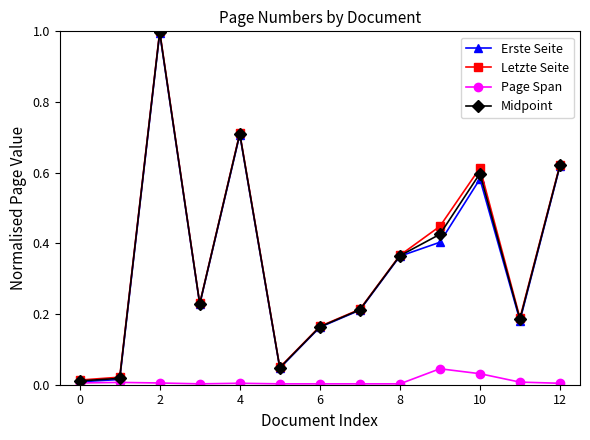

True or false: Erste Seite has more than 1 points higher than both neighbors.

True